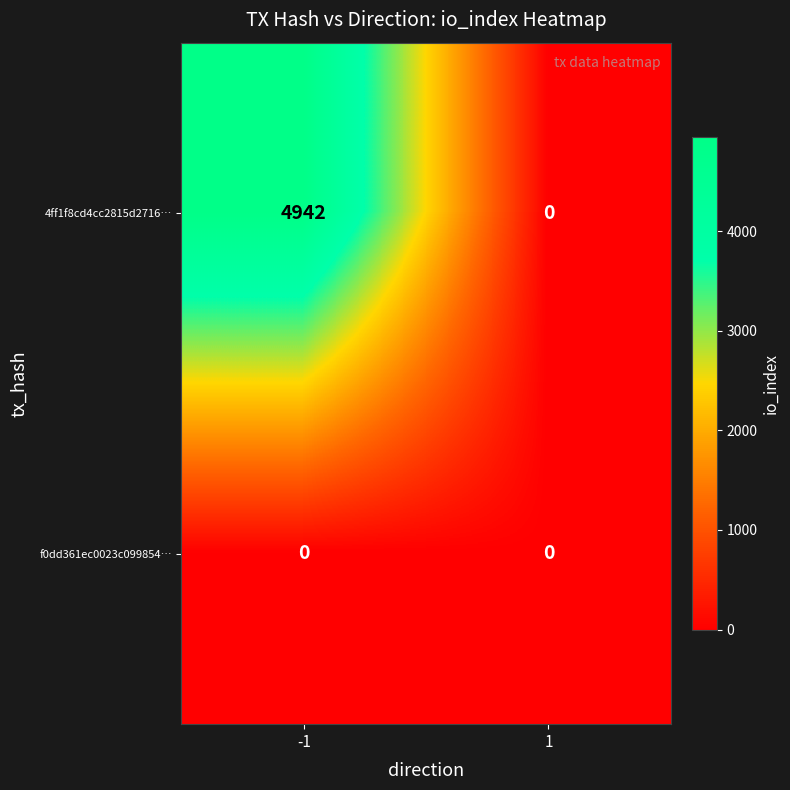

The value of f0dd361ec0023c099854… at -1 is 0. True or false?

True